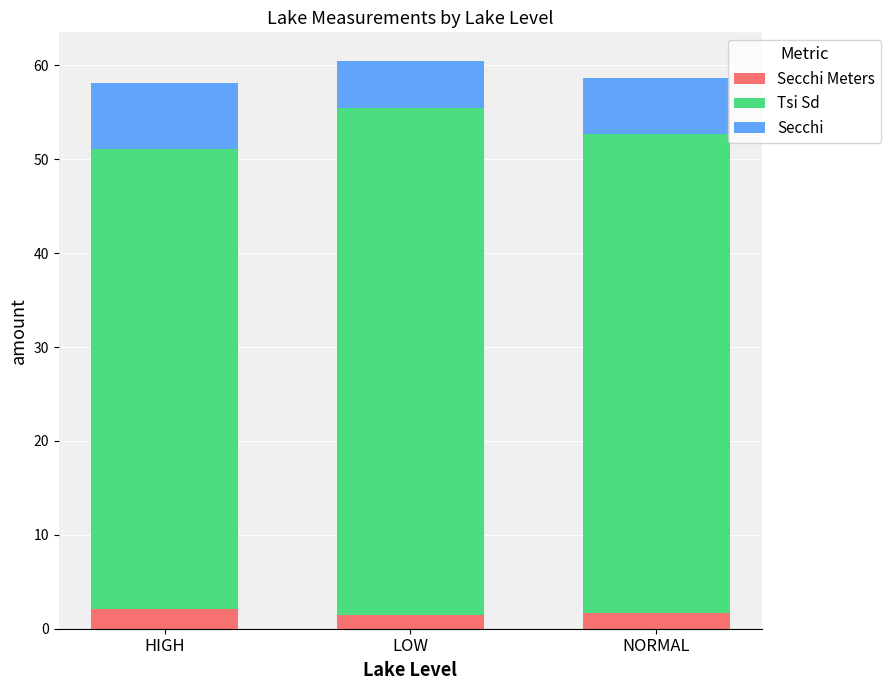

Does the chart contain stacked bars?

Yes